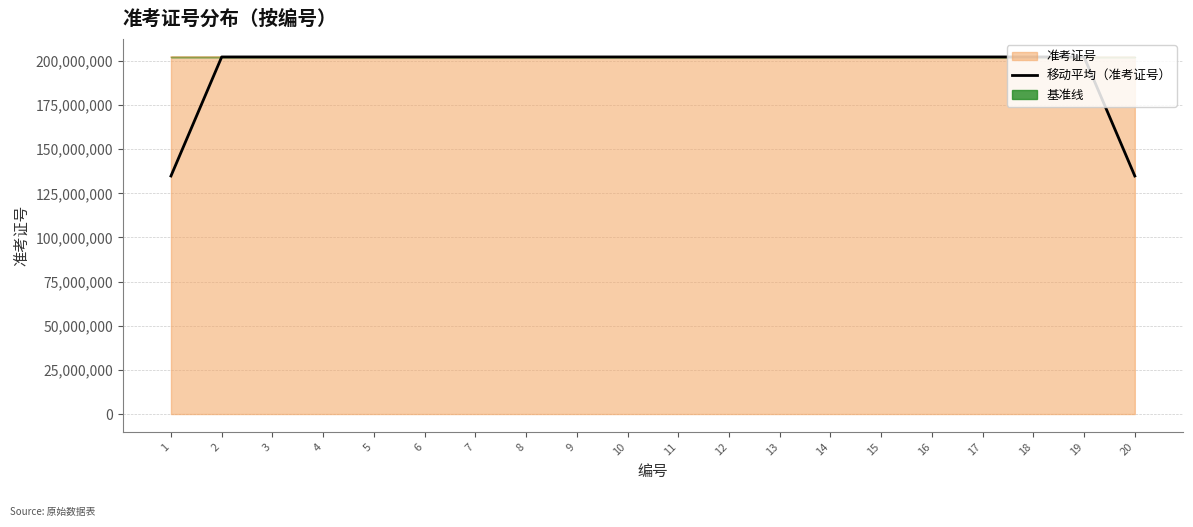

What is the sum of all values?

3909588777.7